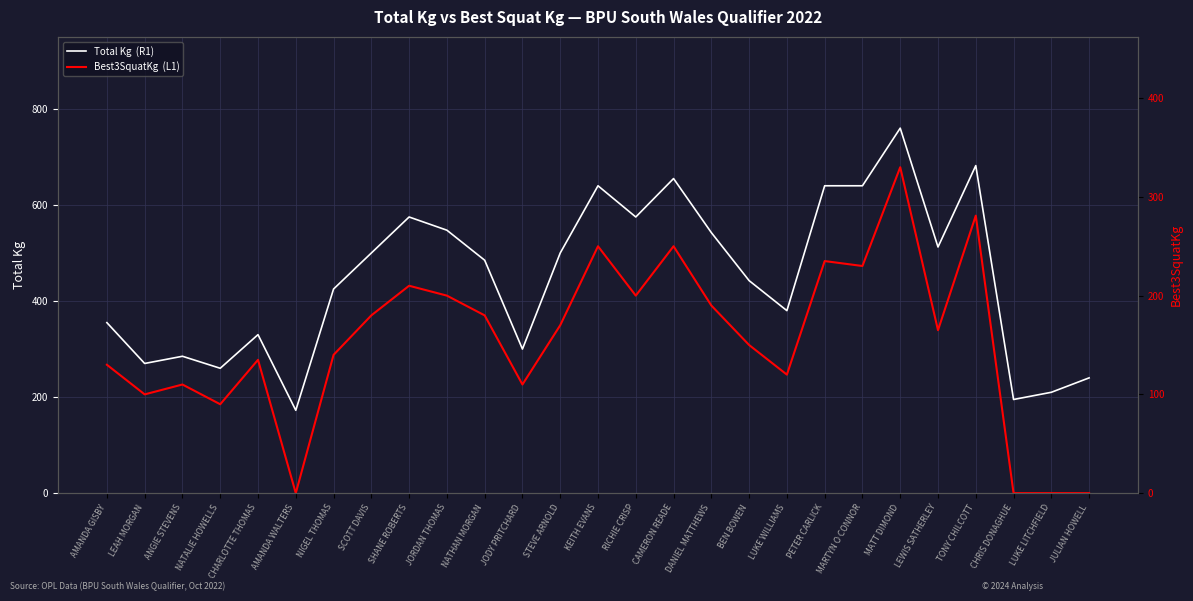

Which category has the highest value in the Best3SquatKg  (L1) series?

MATT DIMOND